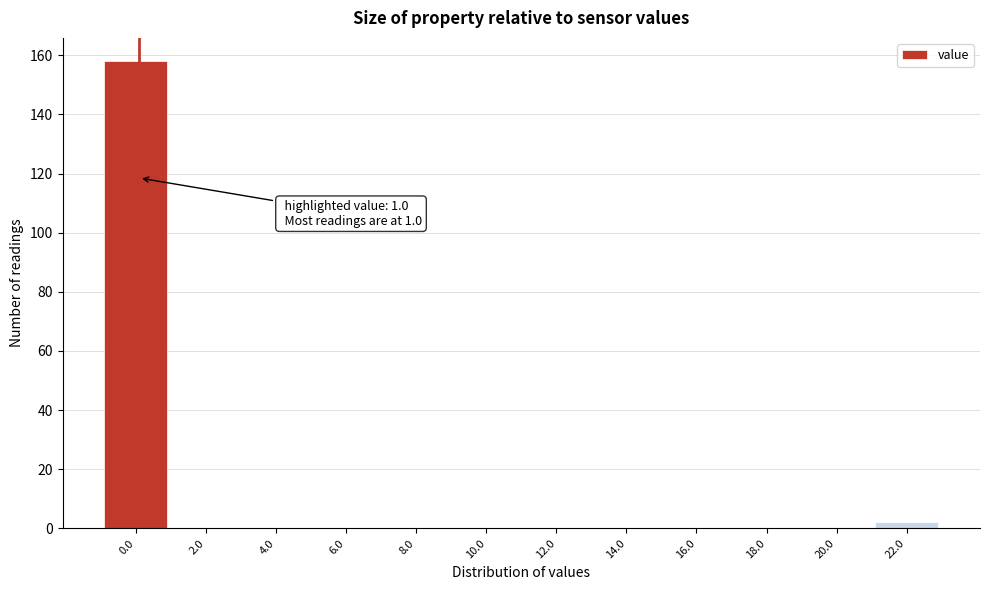

Reading left to right, list all the values displayed in this chart.

0.0=158	2.0=0	4.0=0	6.0=0	8.0=0	10.0=0	12.0=0	14.0=0	16.0=0	18.0=0	20.0=0	22.0=2